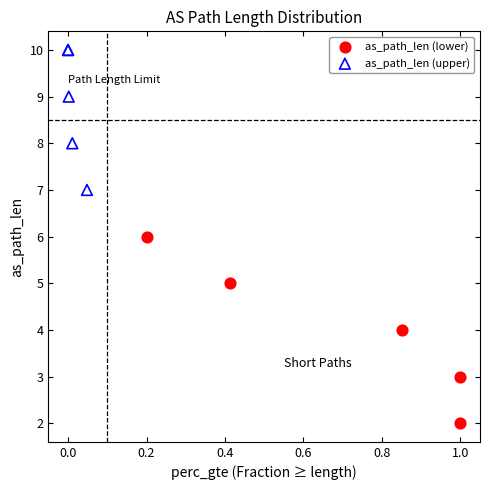

What are all the series names shown in the legend?

as_path_len (lower), as_path_len (upper)